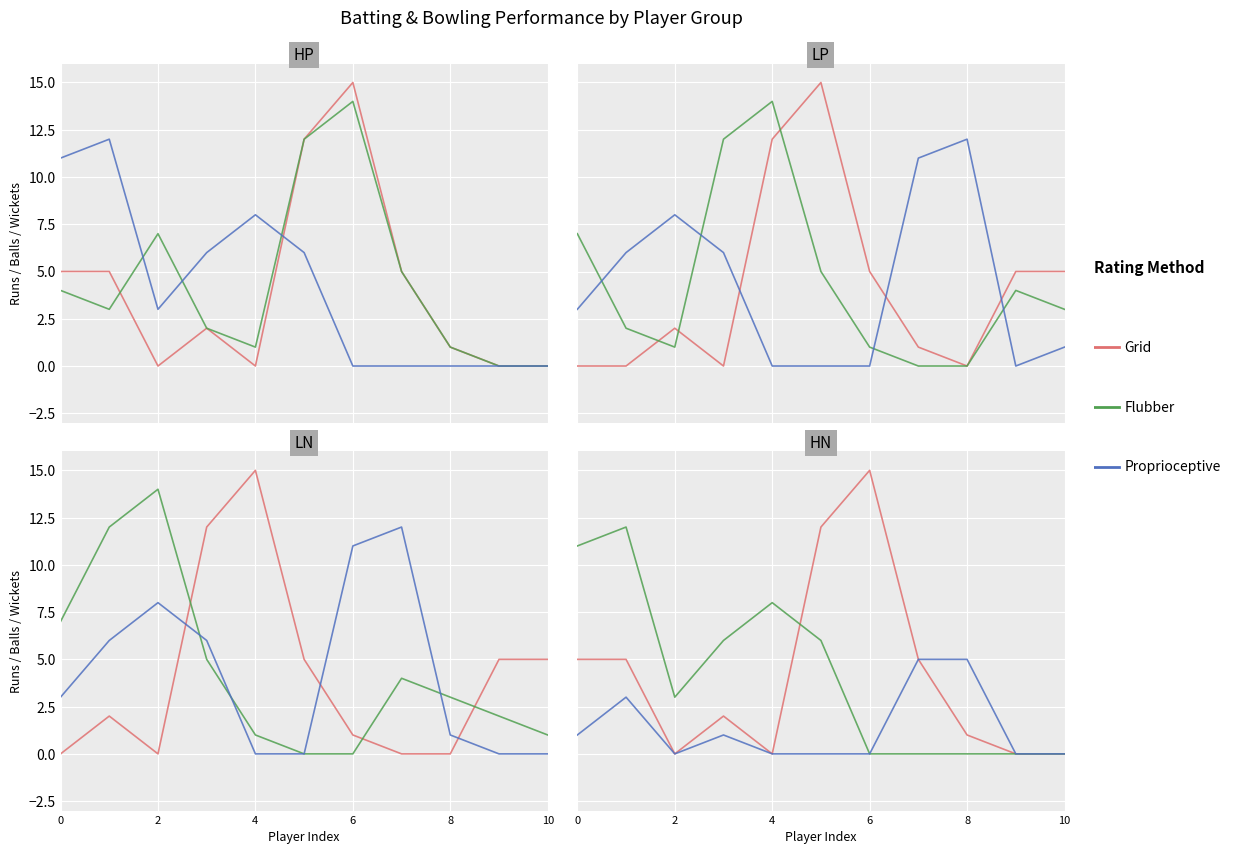

Which series changed the most between 4 and 10?

Flubber